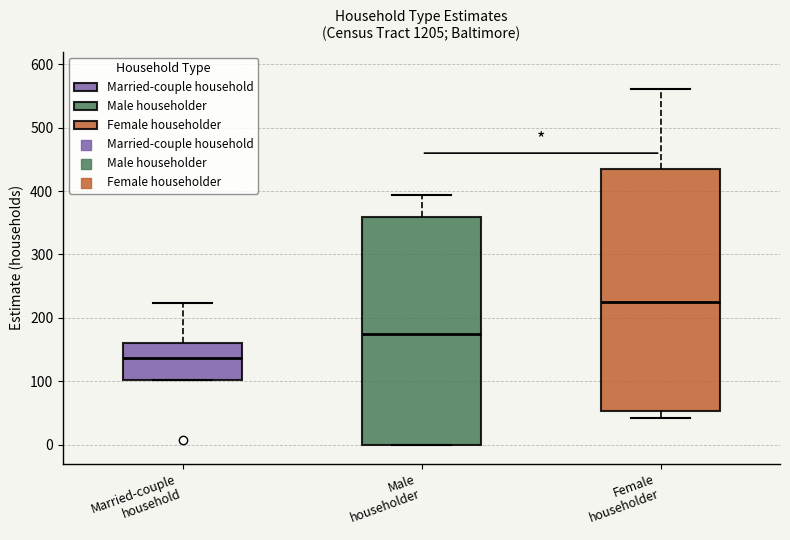

Which box is the tallest, from its lower edge to its upper edge?

Female householder